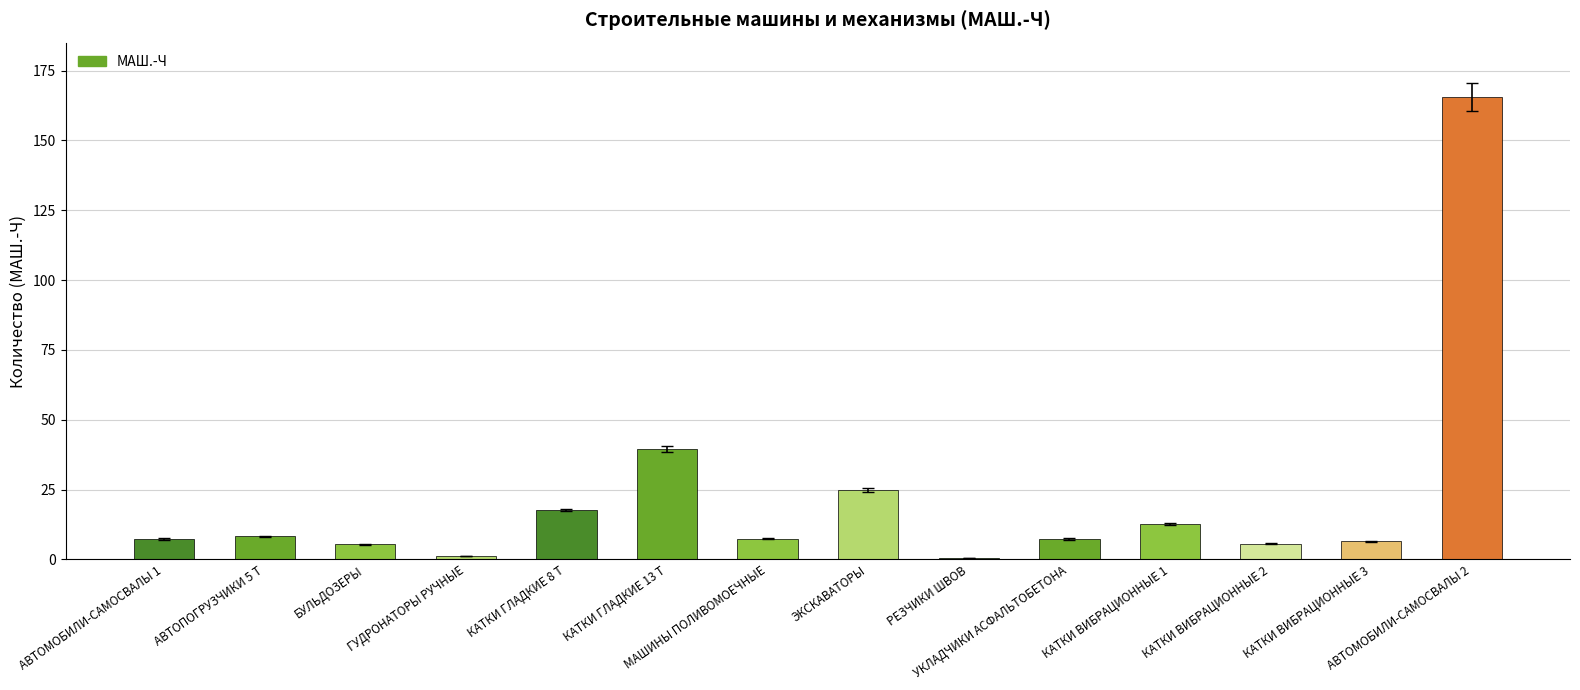

What is the average value?

22.2